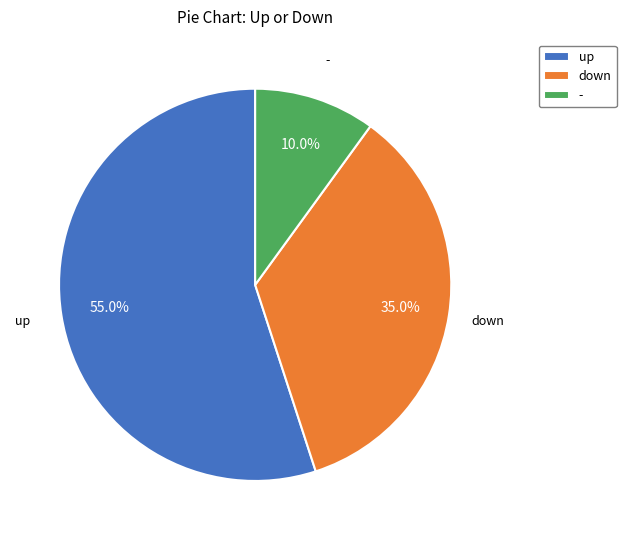

Rank the categories by value from highest to lowest.

up, down, -